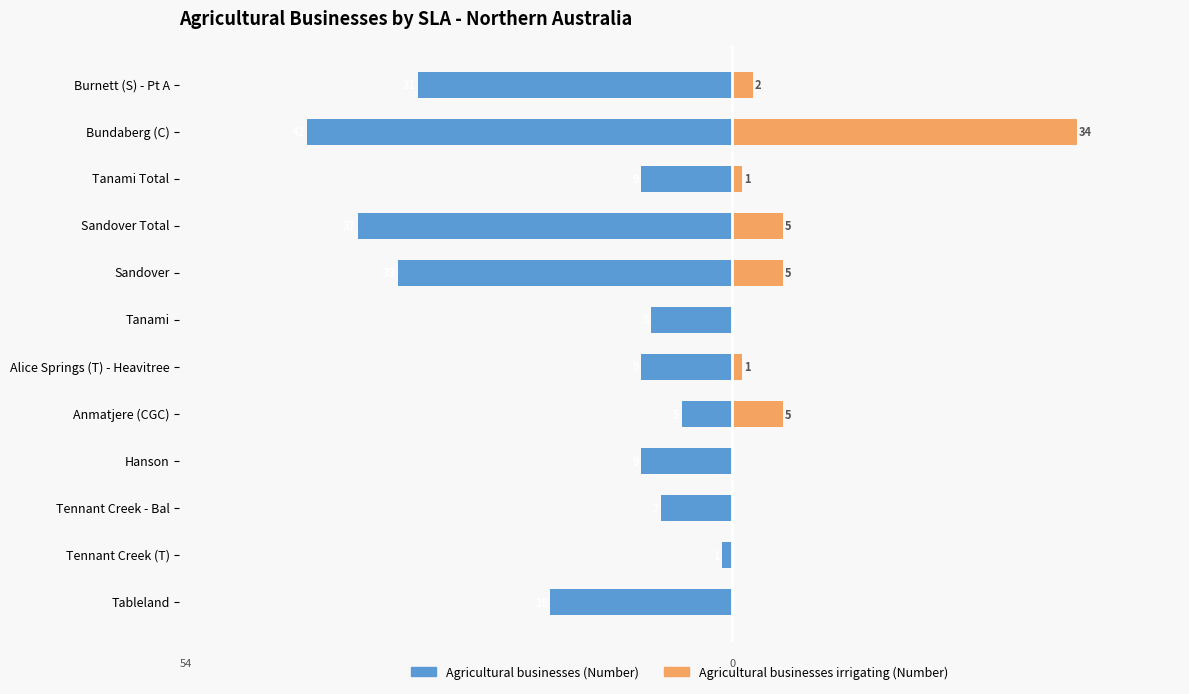

How many data points in Agricultural businesses irrigating (Number) are less than 1?

5